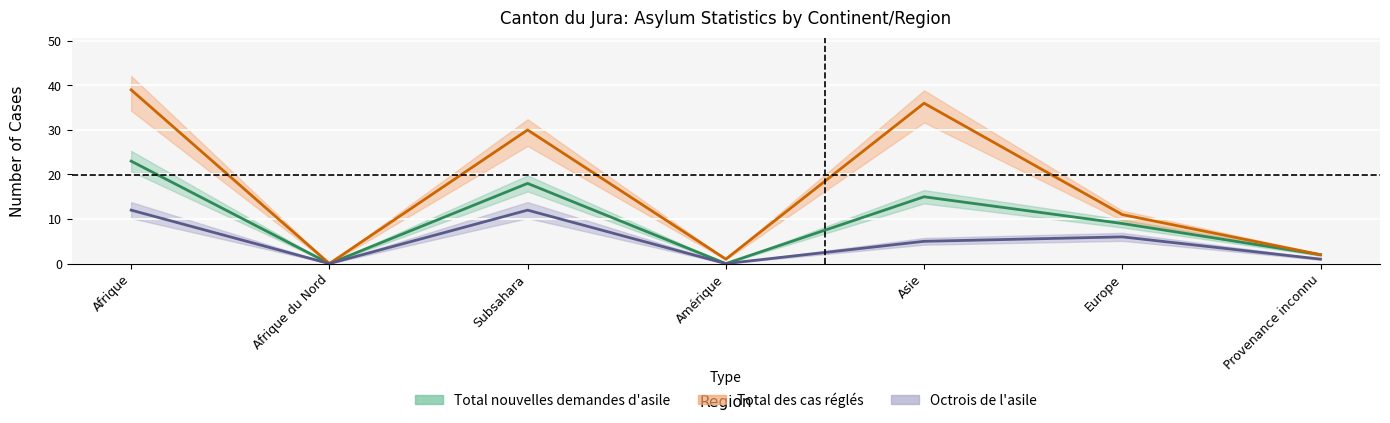

Count the number of data series in this chart.

3